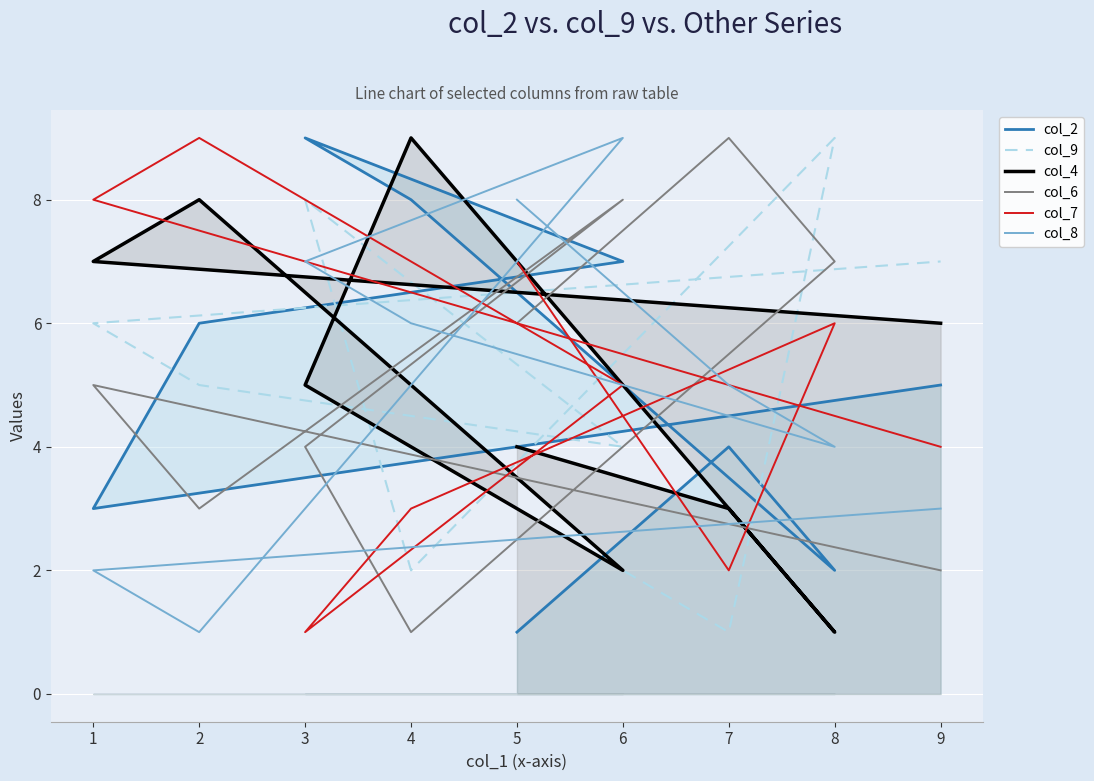

Does the chart display data point markers on the line(s)?

No